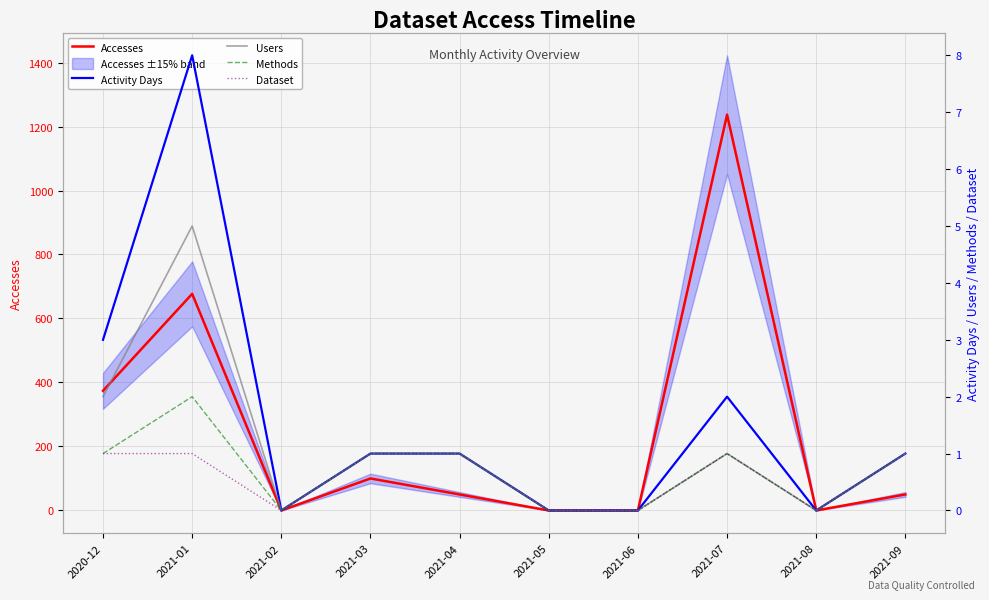

At 2021-01, list the series in order from largest to smallest.

Accesses, Activity Days, Users, Methods, Dataset